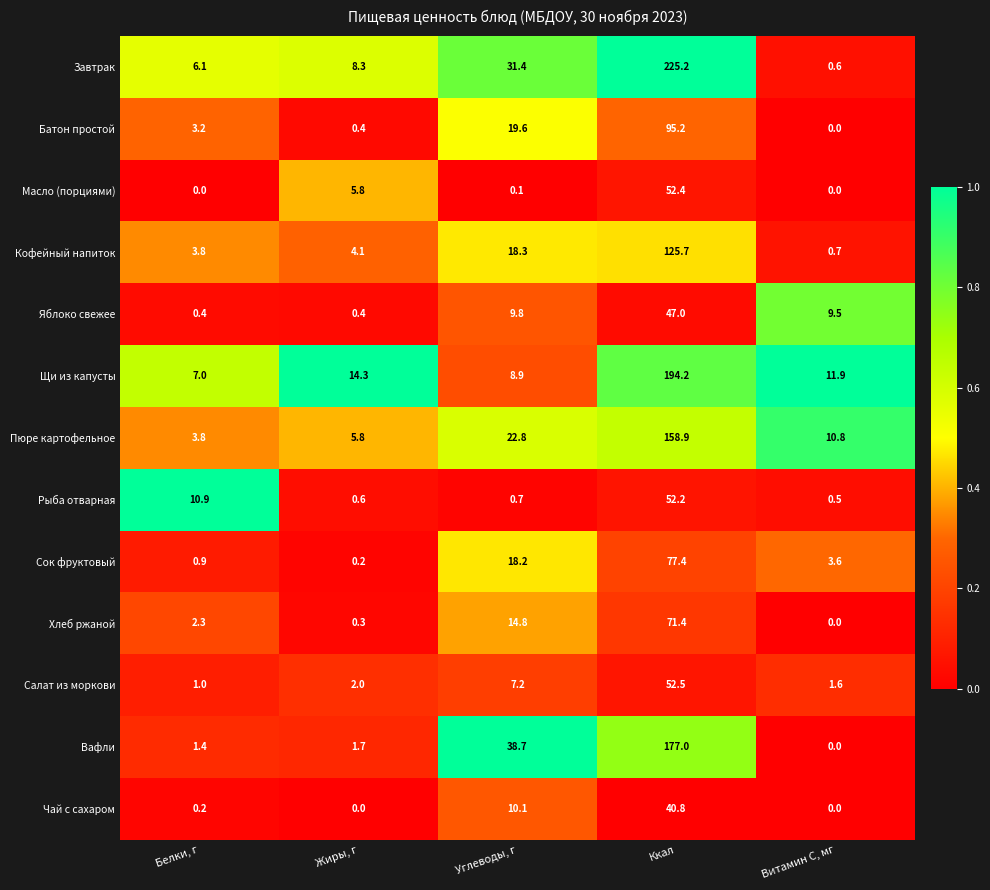

Is it true that Пюре картофельное equals 10.8 at Витамин С, мг?

True